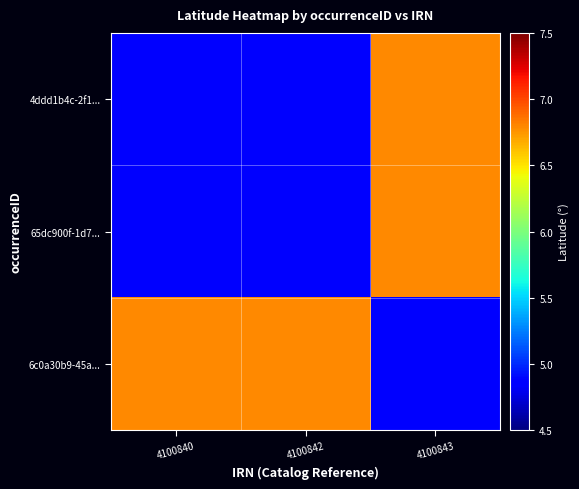

Reading left to right, extract all data points from this chart.

4ddd1b4c-2f1...: 4100840=4.9	4100842=4.9	4100843=6.8
65dc900f-1d7...: 4100840=4.9	4100842=4.9	4100843=6.8
6c0a30b9-45a...: 4100840=6.8	4100842=6.8	4100843=4.9